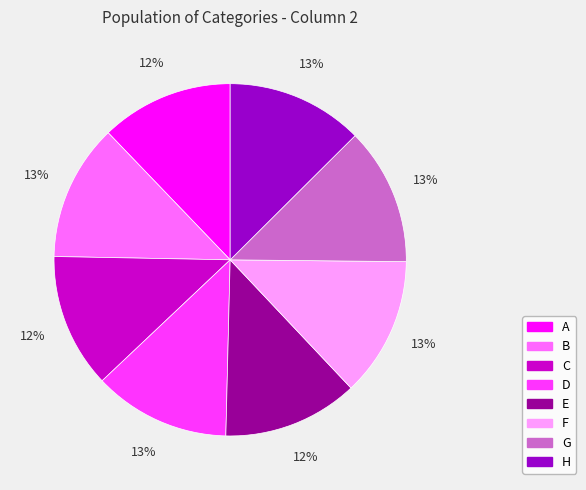

To the nearest percent, what is the combined percentage of G and E?

25%